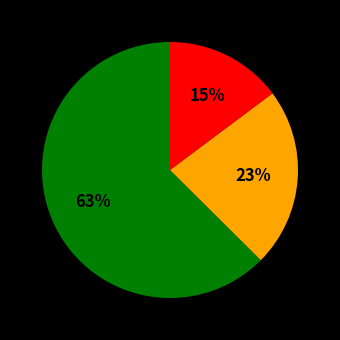

To the nearest percent, what is the difference between the largest and smallest slice percentages?

48%